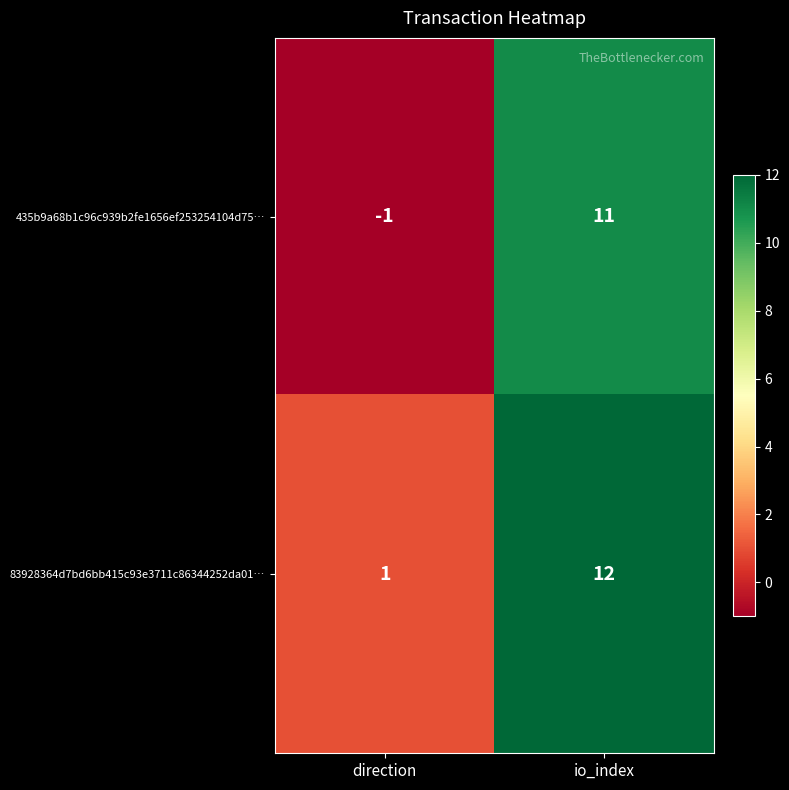

List the series in order of their overall mean, lowest first.

435b9a68b1c96c939b2fe1656ef253254104d75…, 83928364d7bd6bb415c93e3711c86344252da01…